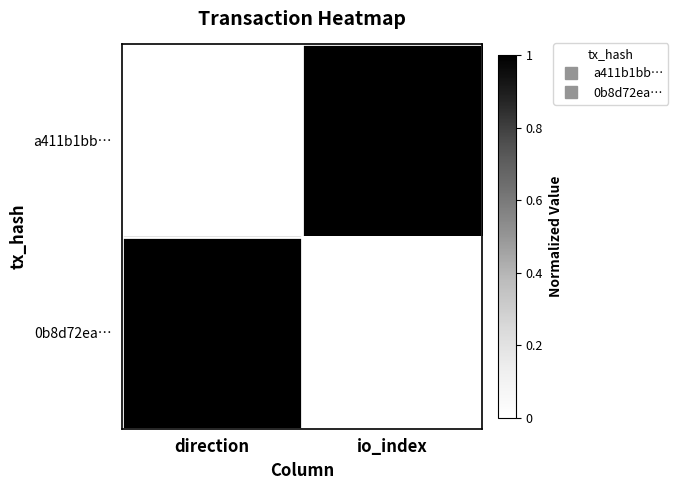

Reading left to right, extract all data points from this chart.

a411b1bb…: direction=0	io_index=1
0b8d72ea…: direction=1	io_index=0